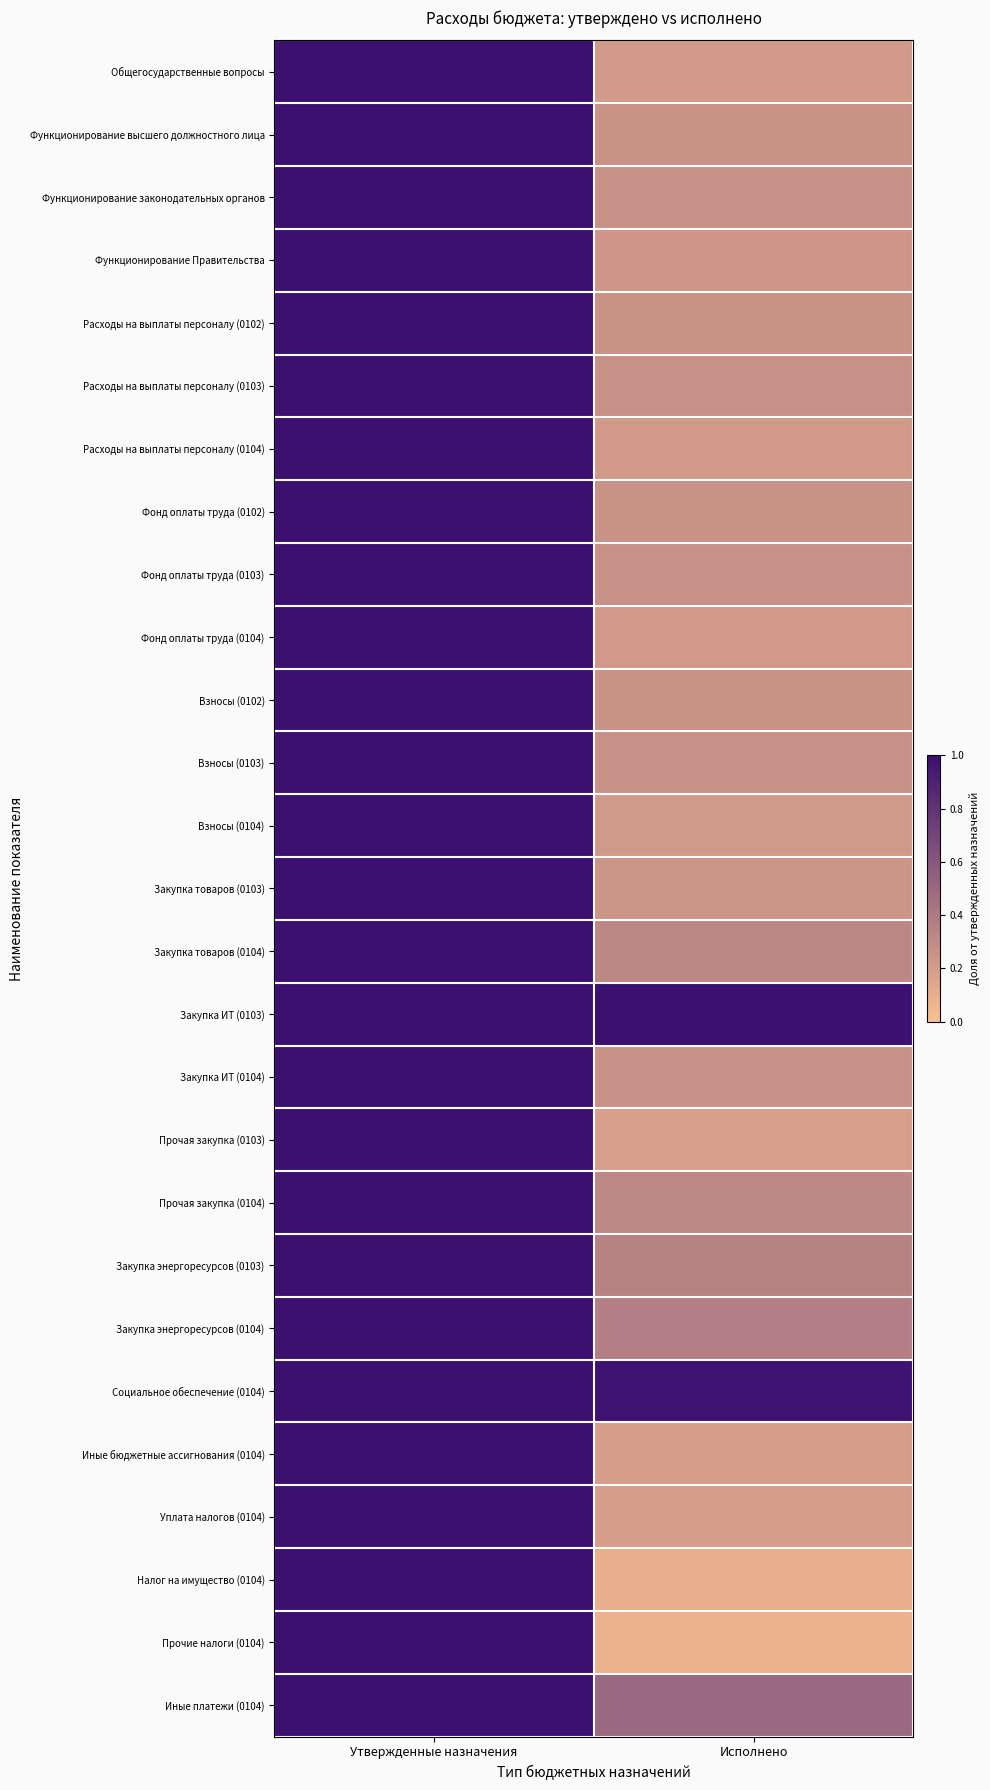

At how many categories does at least one series exceed 0?

2